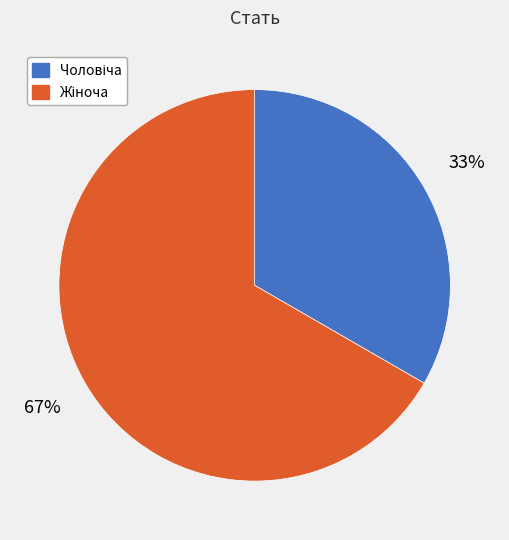

To the nearest percent, what is the average slice percentage?

50%